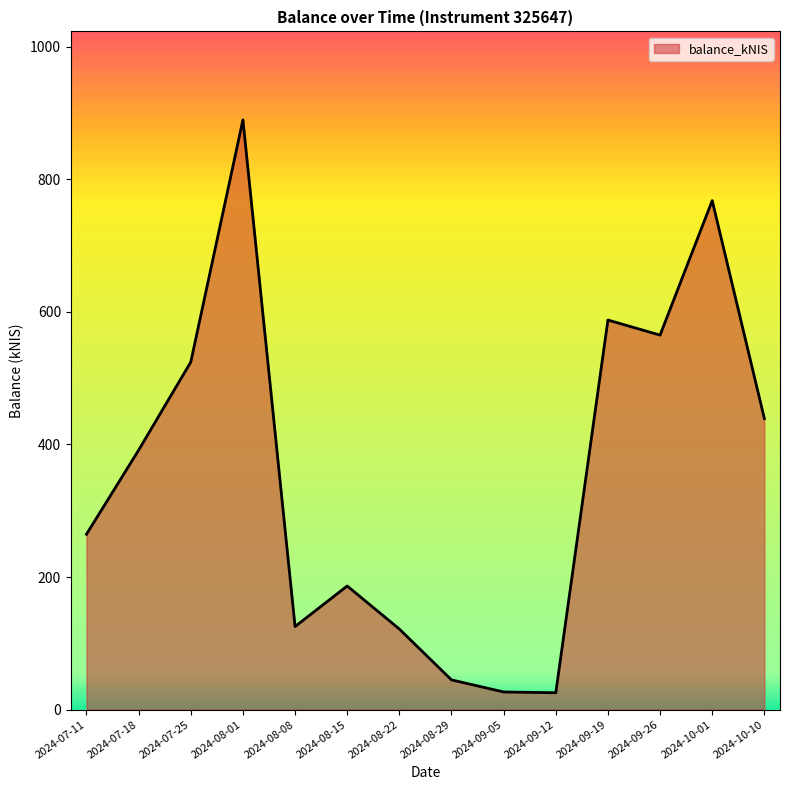

What is the greatest value displayed?

889.8